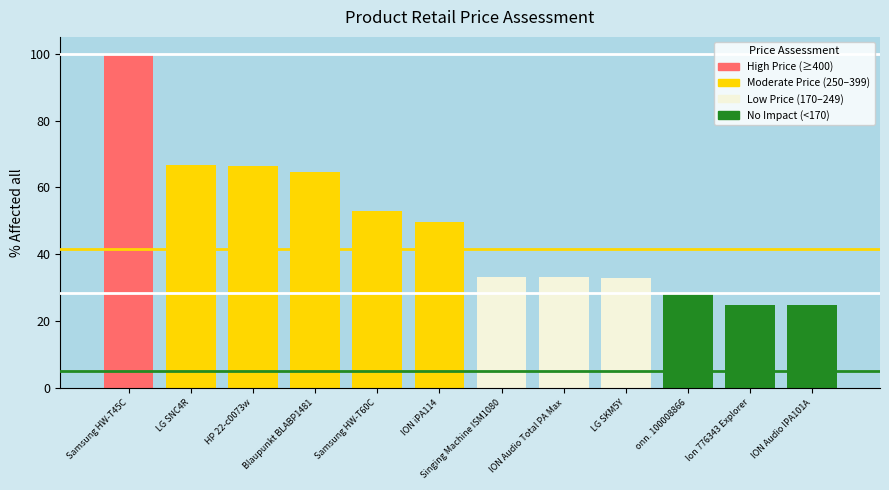

Between Ion 776343 Explorer and LG SNC4R, which is larger?

LG SNC4R